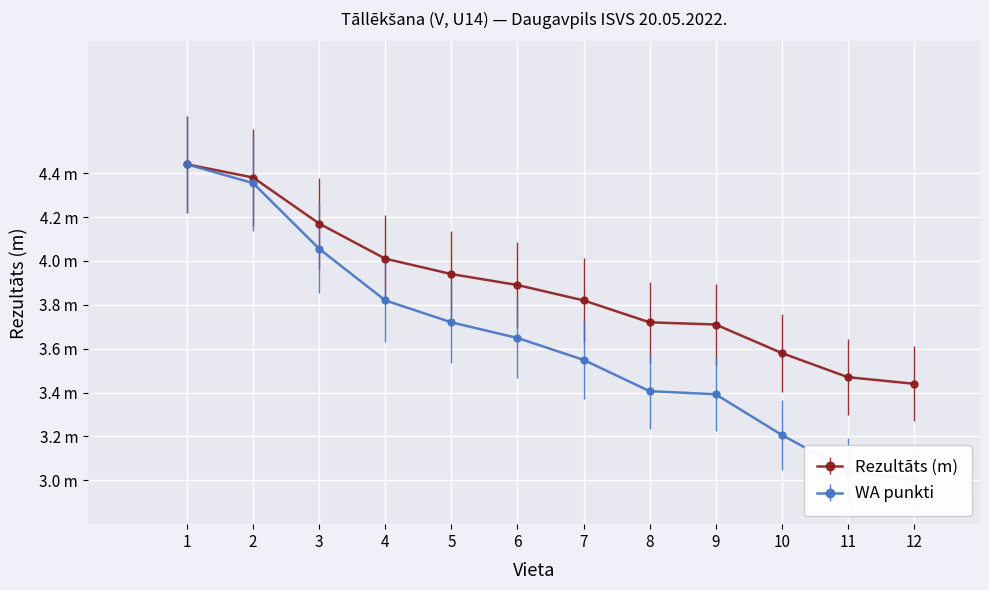

What are all the series names shown in the legend?

Rezultāts, WA